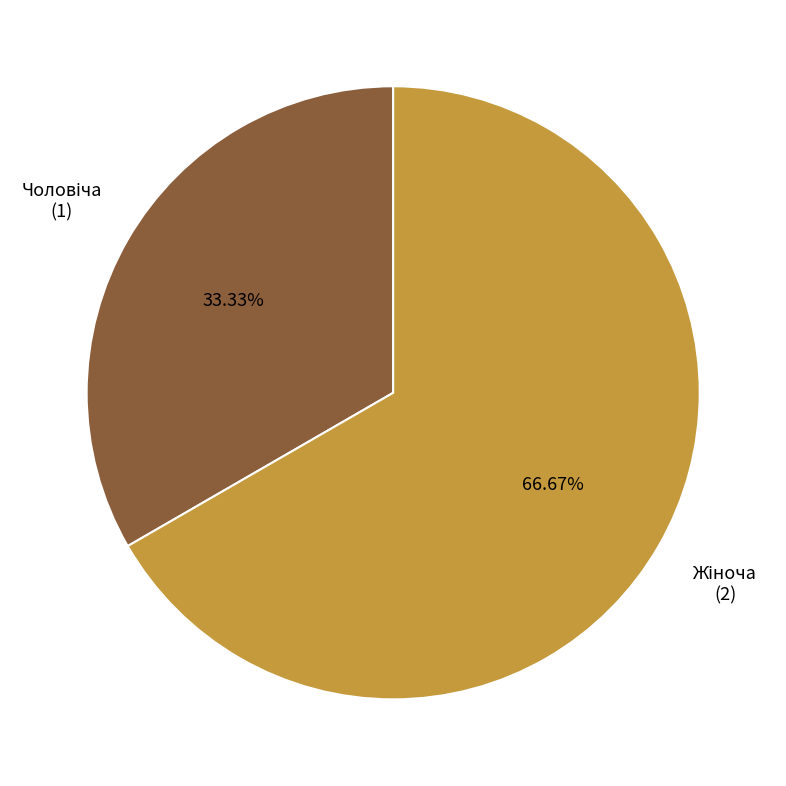

Is there a majority slice in this chart?

Yes